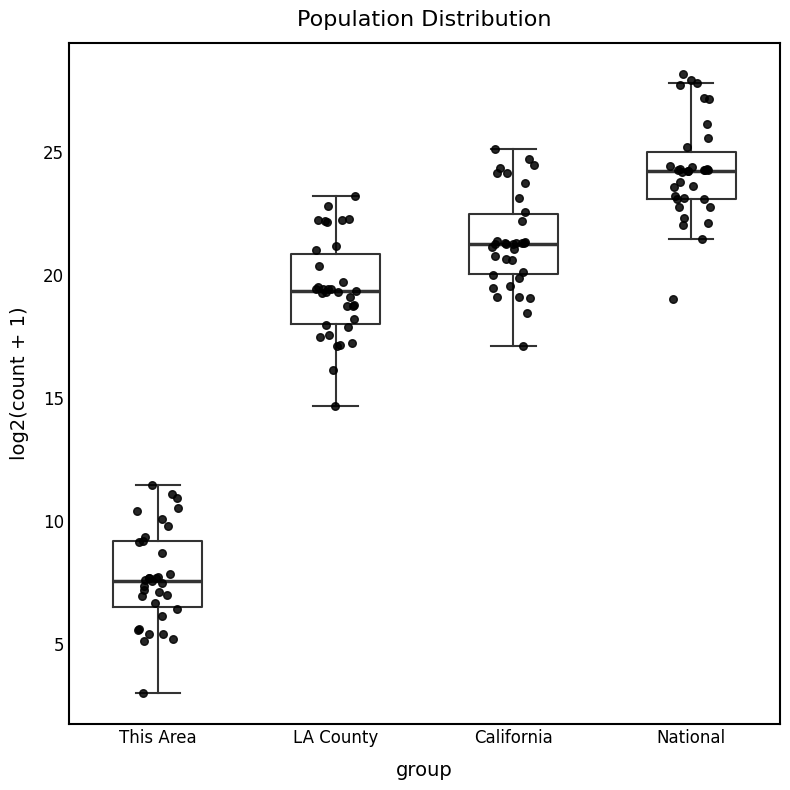

Reading left to right, read every box against the y-axis: the position of its median line, the range the box covers, and the ends of its whiskers. The values are not printed on the chart, so give them approximately, as read against the axis.

This Area: median 7.5, box 6.5 to 9.0, whiskers 3.0 to 11.5
LA County: median 19.5, box 18.0 to 21.0, whiskers 14.5 to 23.0
California: median 21.5, box 20.0 to 22.5, whiskers 17.0 to 25.0
National: median 24.5, box 23.0 to 25.0, whiskers 21.5 to 28.0